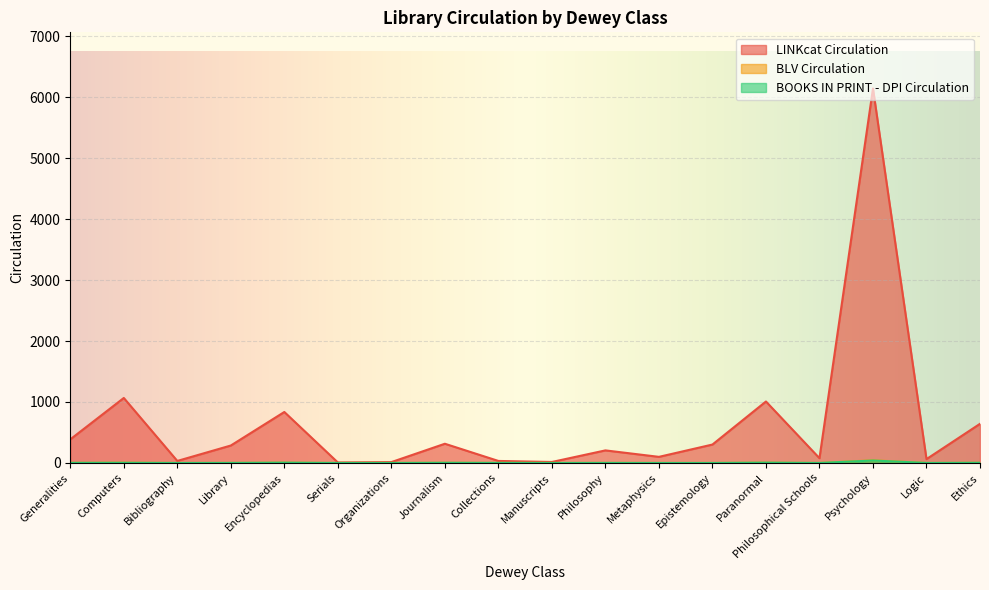

The value of LINKcat Circulation at Serials is 8. True or false?

True